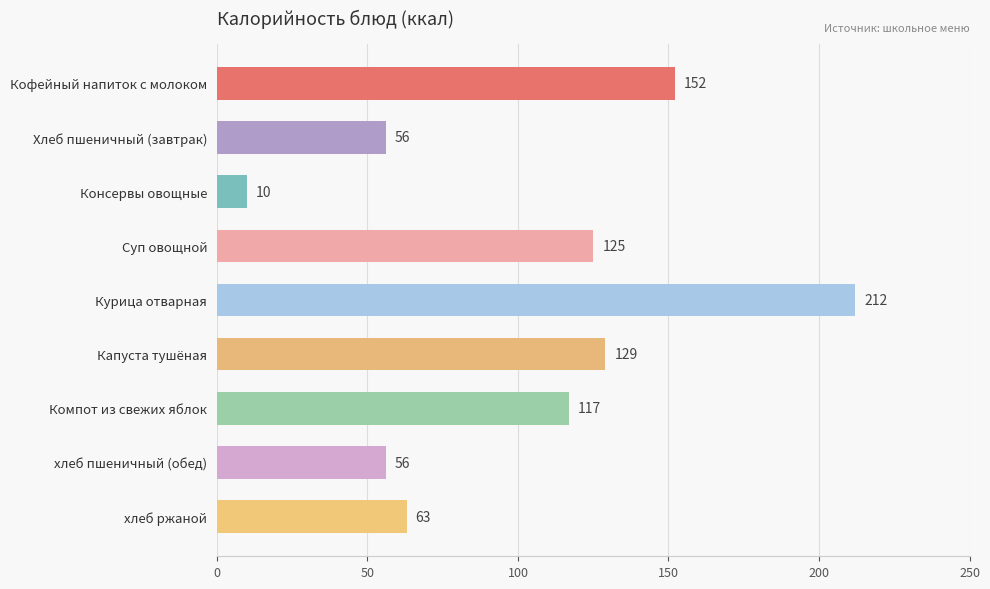

How many values are below 117?

4